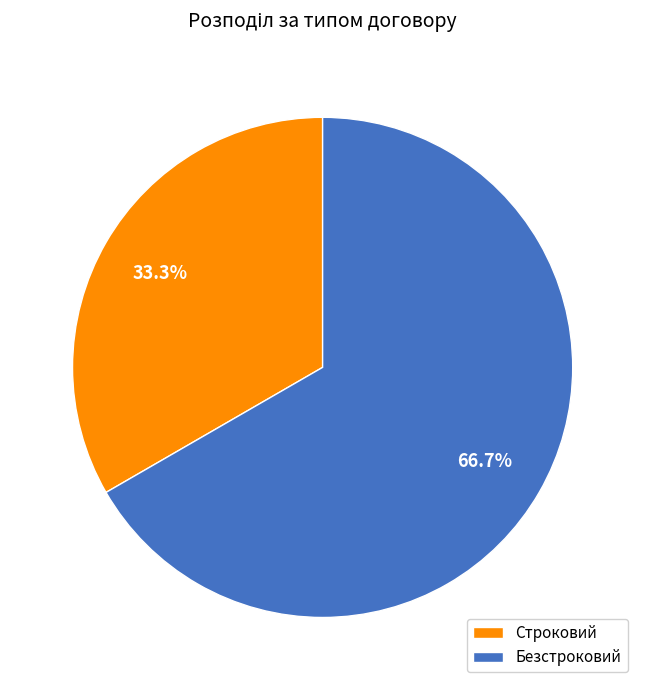

Does Строковий account for over 50% of the chart?

No